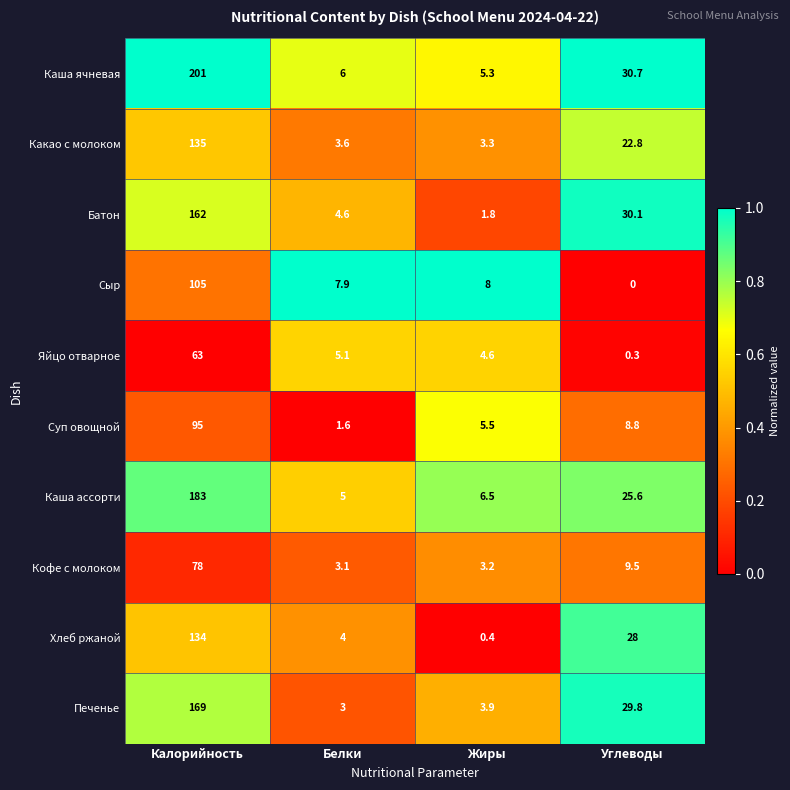

Which series changed the most between Белки and Углеводы?

Печенье